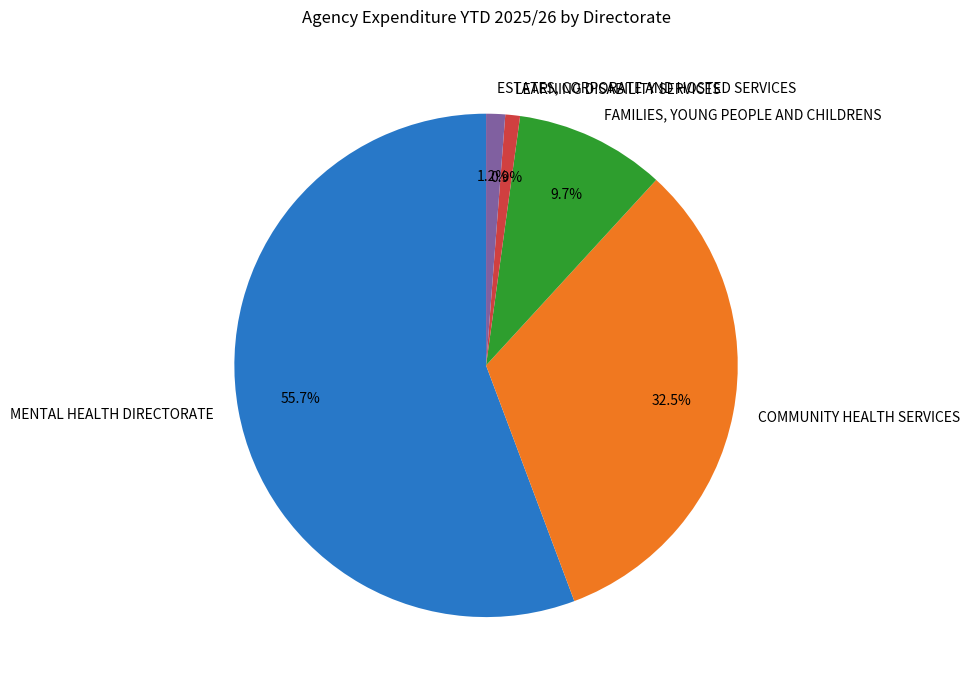

Which category has the biggest portion of the pie?

MENTAL HEALTH DIRECTORATE